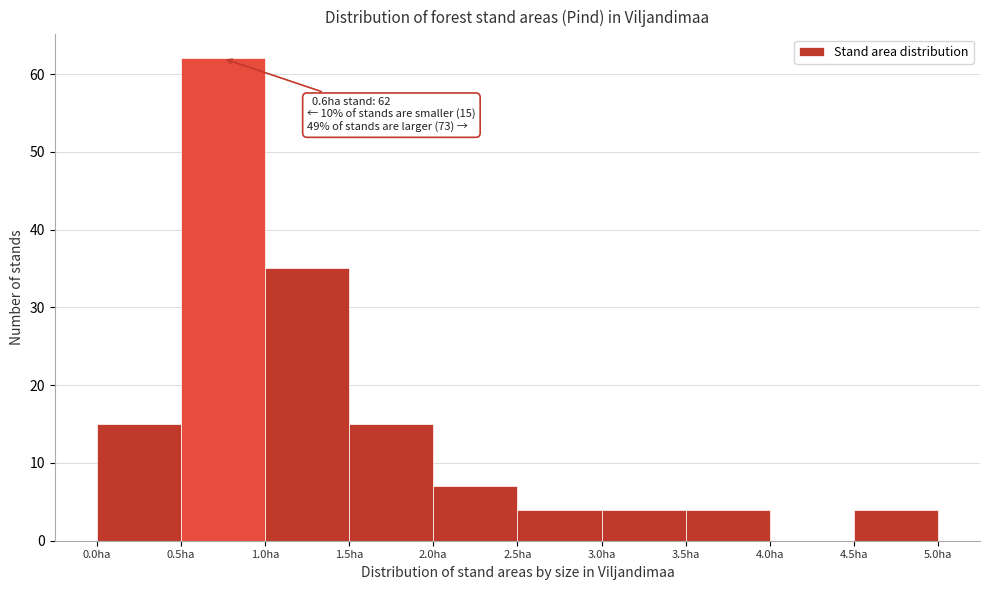

Over which range of the x-axis is the bar tallest?

0.5 to 1.0